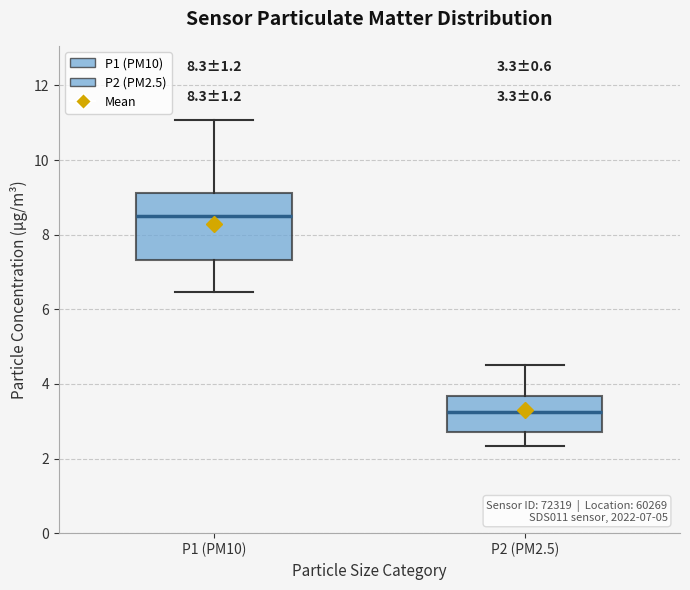

Comparing the boxes themselves (not the whiskers), which one is the tallest?

P1 (PM10)